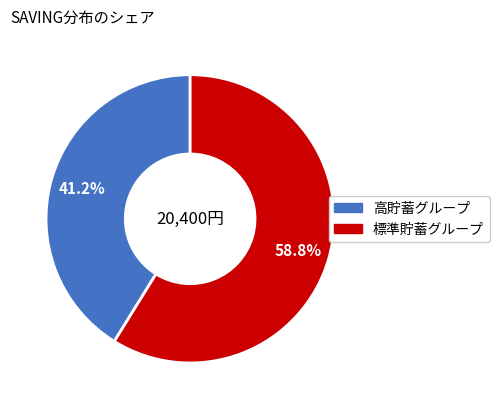

Is there a majority slice in this chart?

Yes